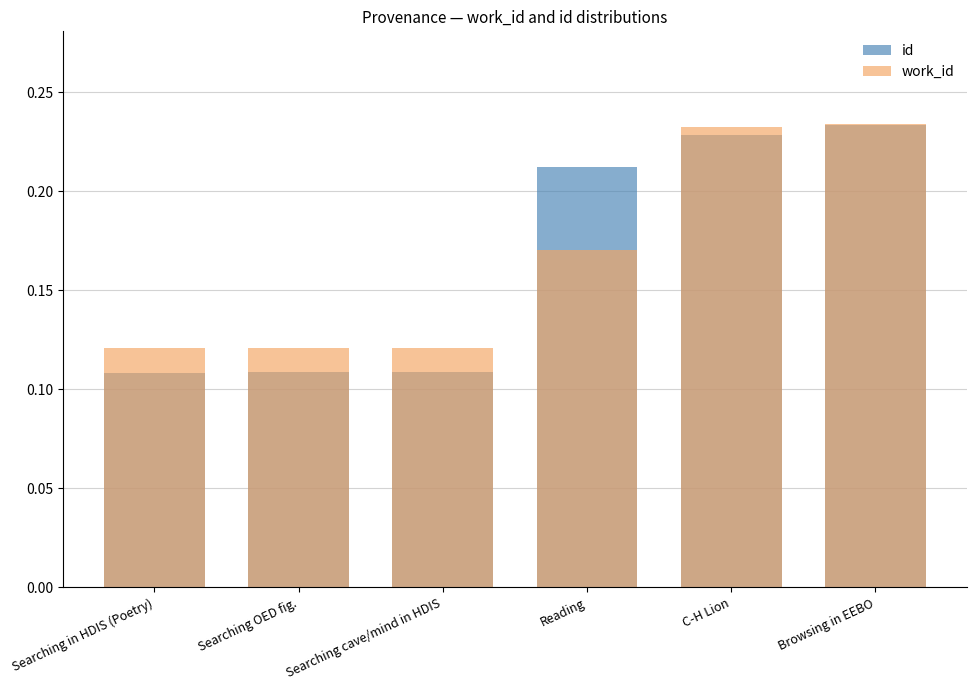

At C-H Lion, list the series in order from largest to smallest.

work_id, id